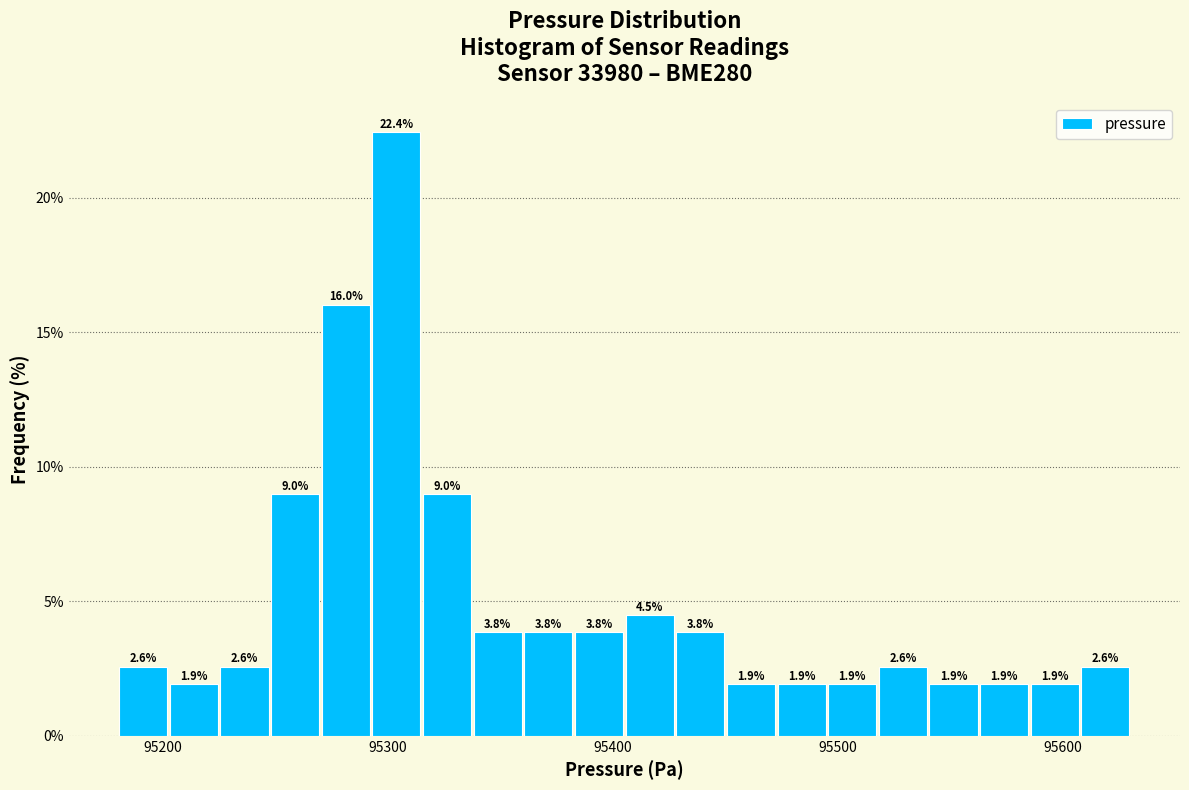

Around what value on the x-axis is the tallest bar? Give the approximate position of its centre, as read against the axis.

95300